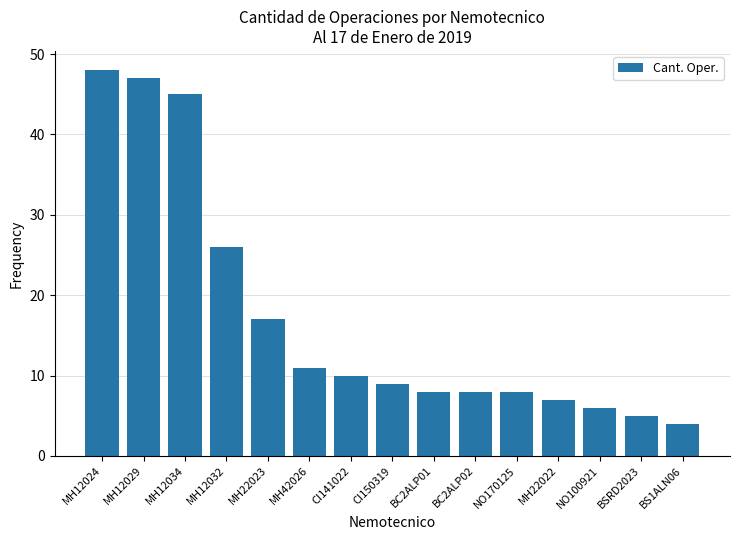

What is the minimum value shown in the chart?

4